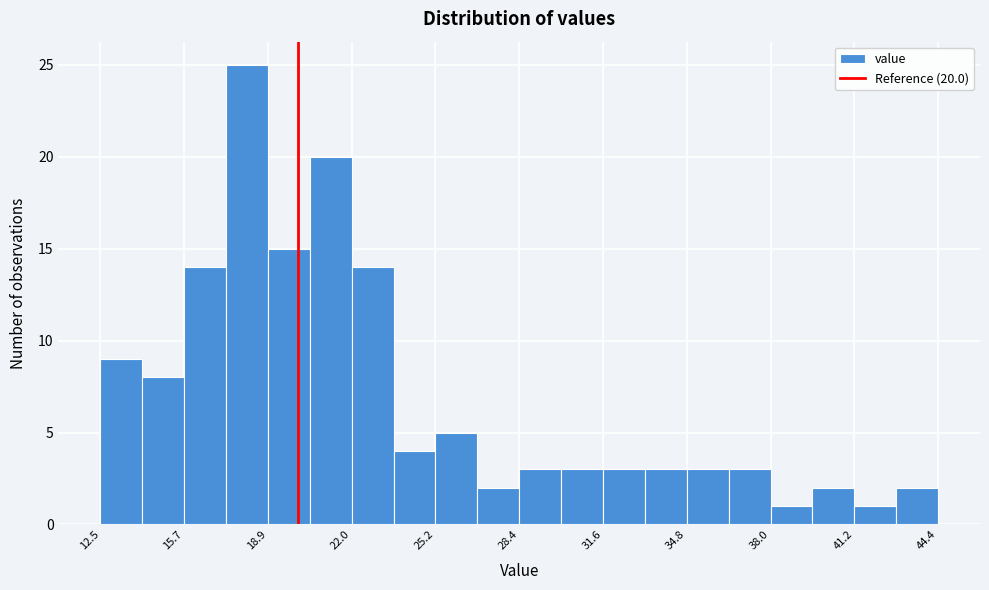

Around what value on the x-axis is the tallest bar? Give the approximate position of its centre, as read against the axis.

18.0